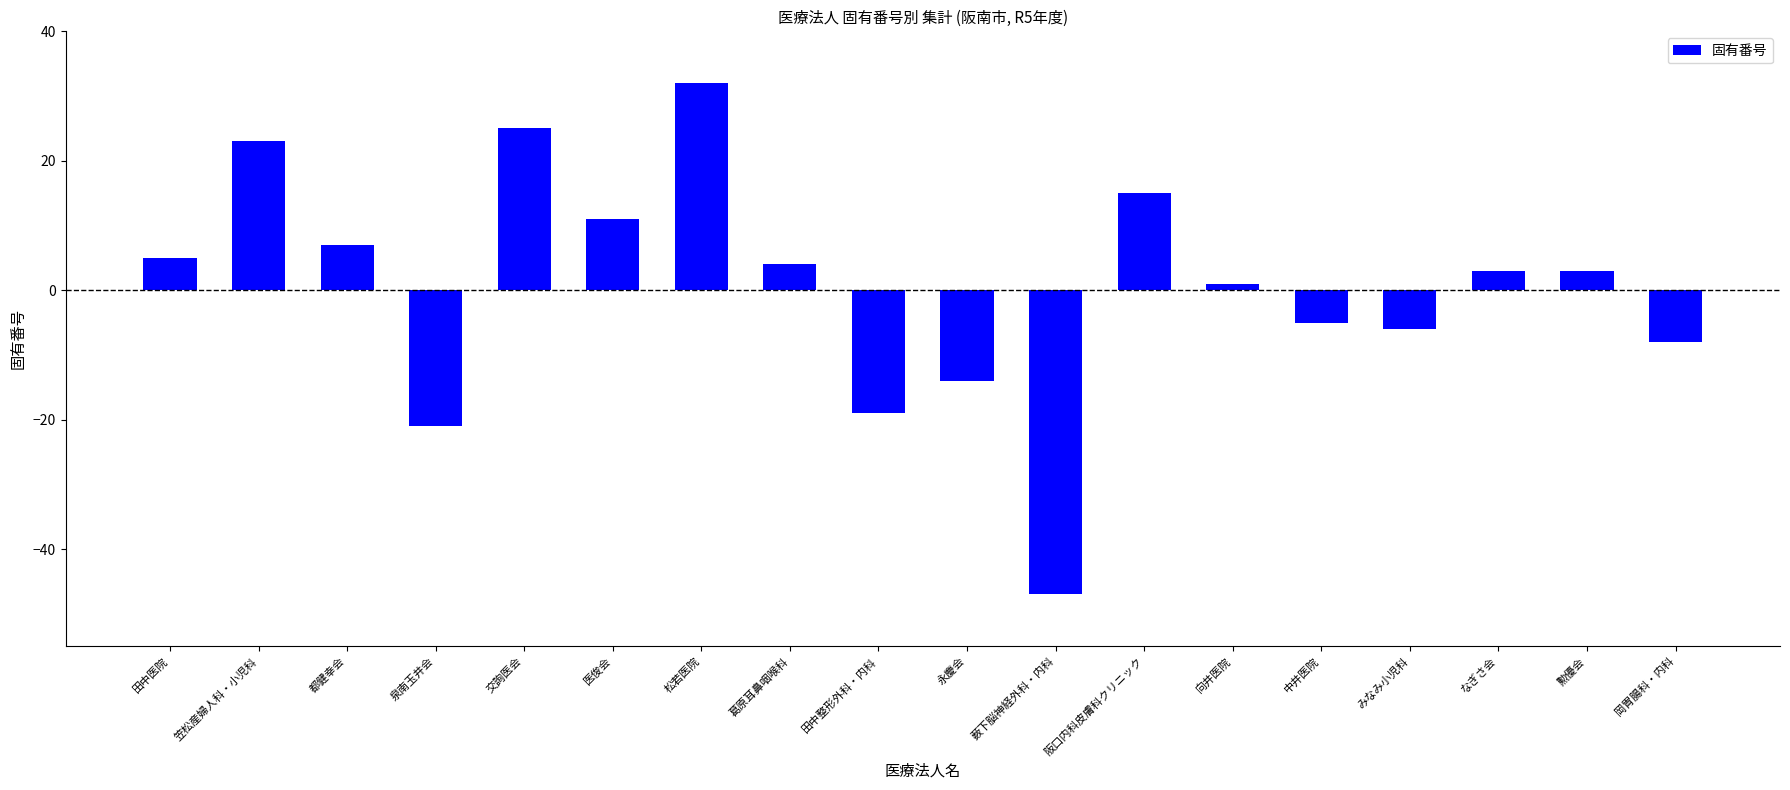

Reading left to right, transcribe all the data shown in this chart.

5	23	7	-21	25	11	32	4	-19	-14	-47	15	1	-5	-6	3	3	-8